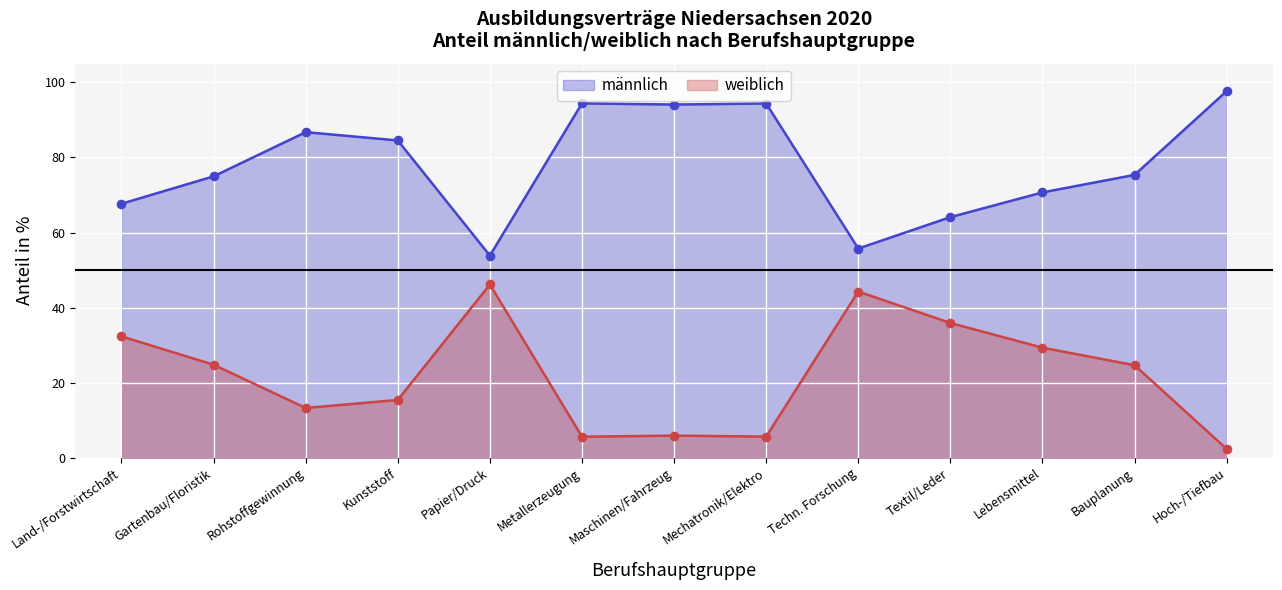

Is the value of weiblich at Techn. Forschung greater than the value of männlich at Land-/Forstwirtschaft?

No